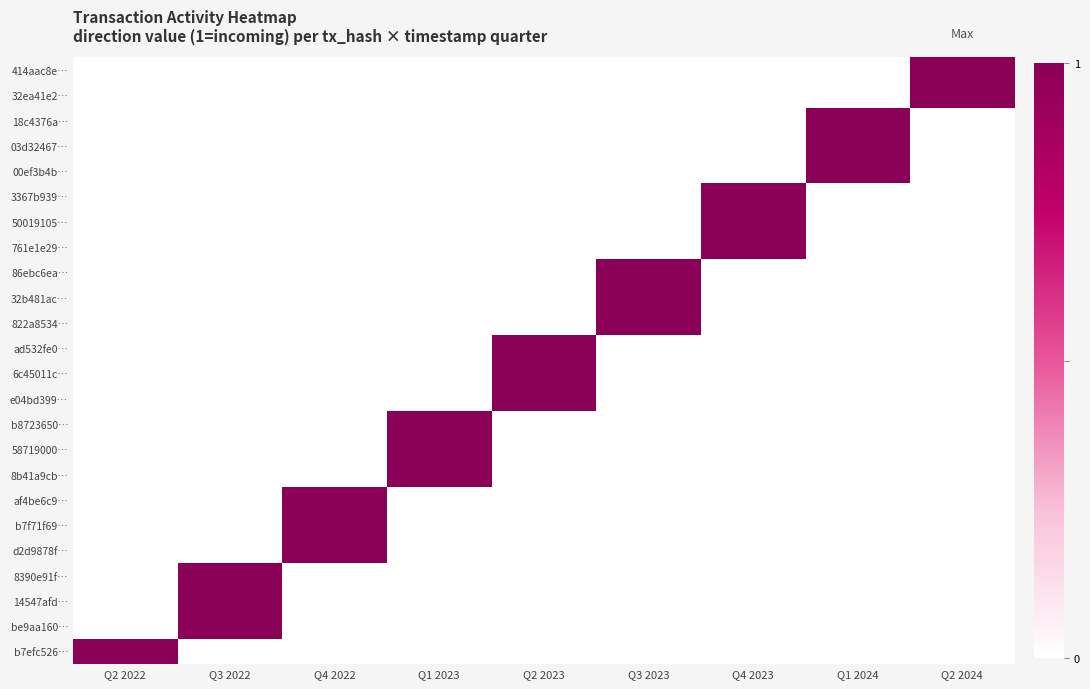

Which series has the widest spread of values?

414aac8e…